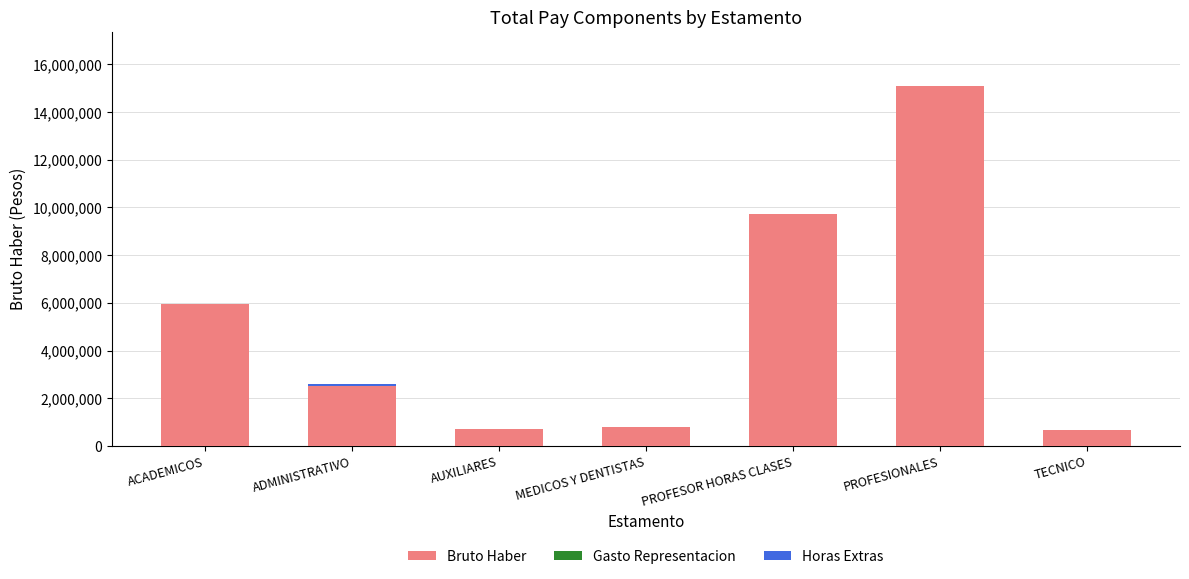

The value of Bruto Haber at TECNICO is 683675. True or false?

True